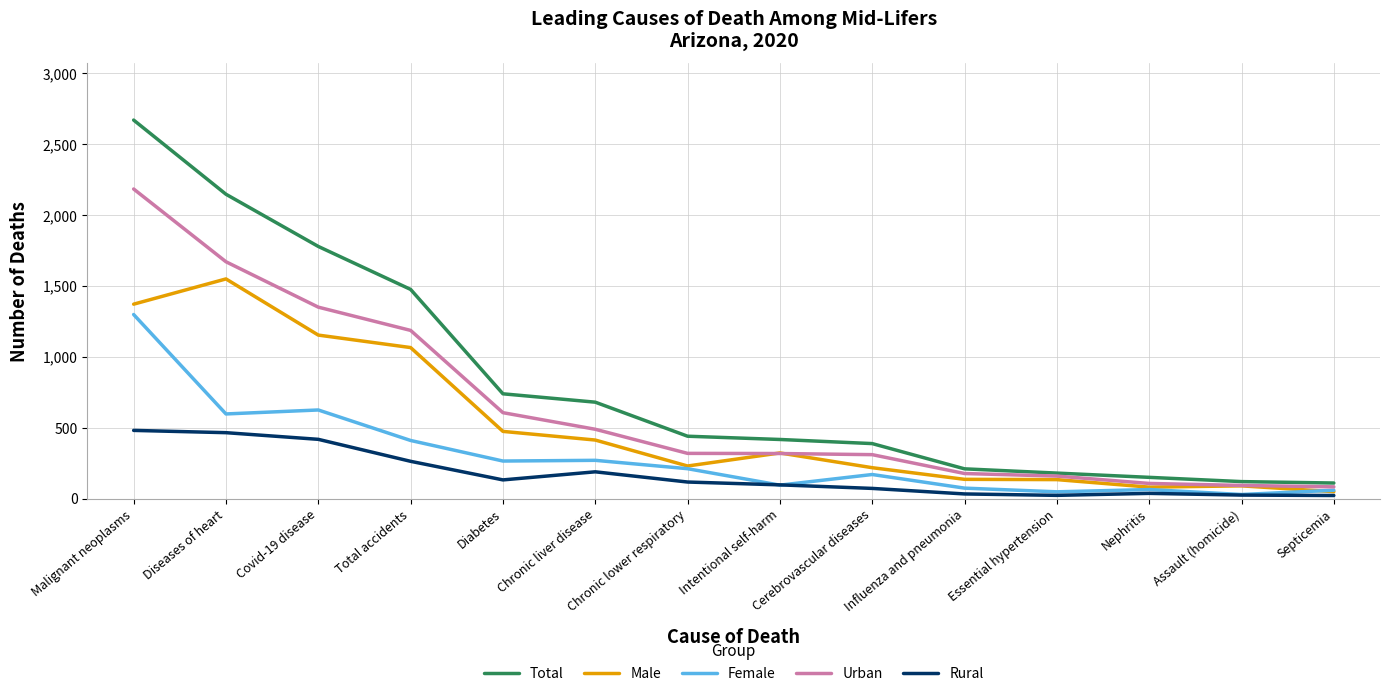

Read the Total value at Diseases of heart, to the nearest 10.

2150